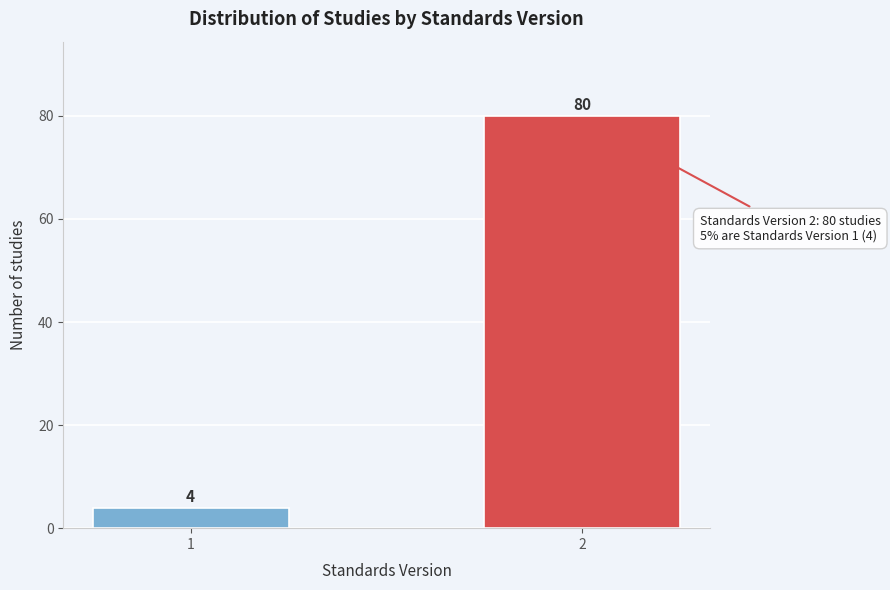

Reading left to right, transcribe all the data shown in this chart.

4	80